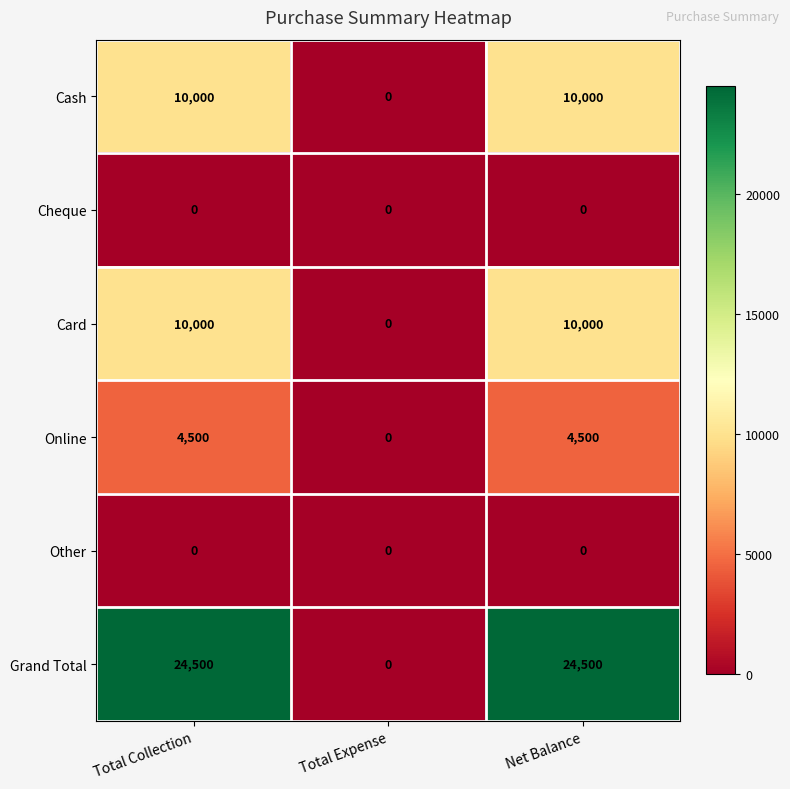

Count the number of categories in the chart.

3